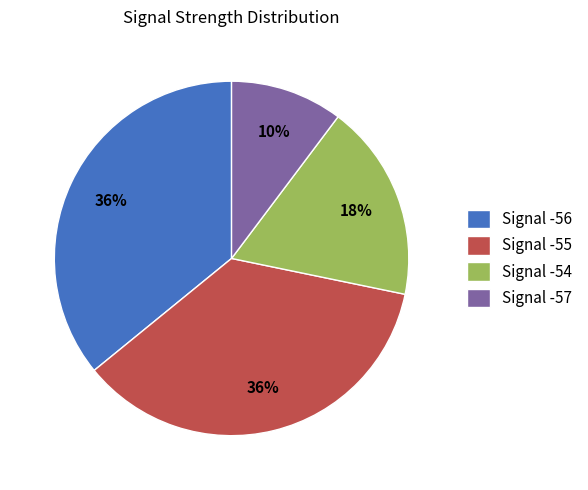

Do Signal -57 and Signal -56 together represent more than half of the pie?

No